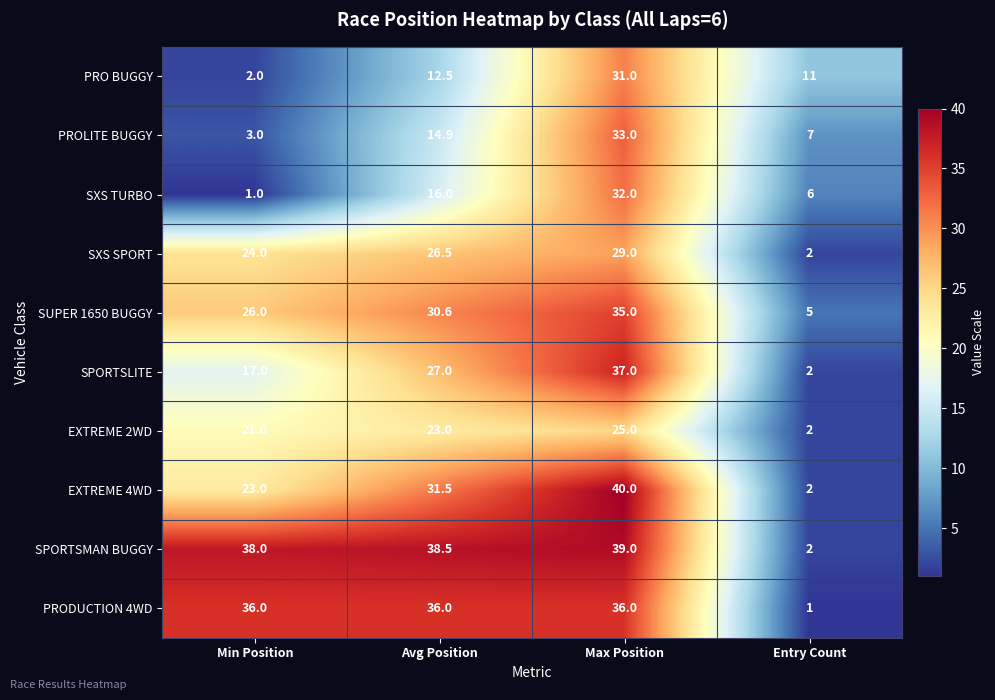

What is the difference between the second highest and minimum values in the EXTREME 4WD series?

29.5